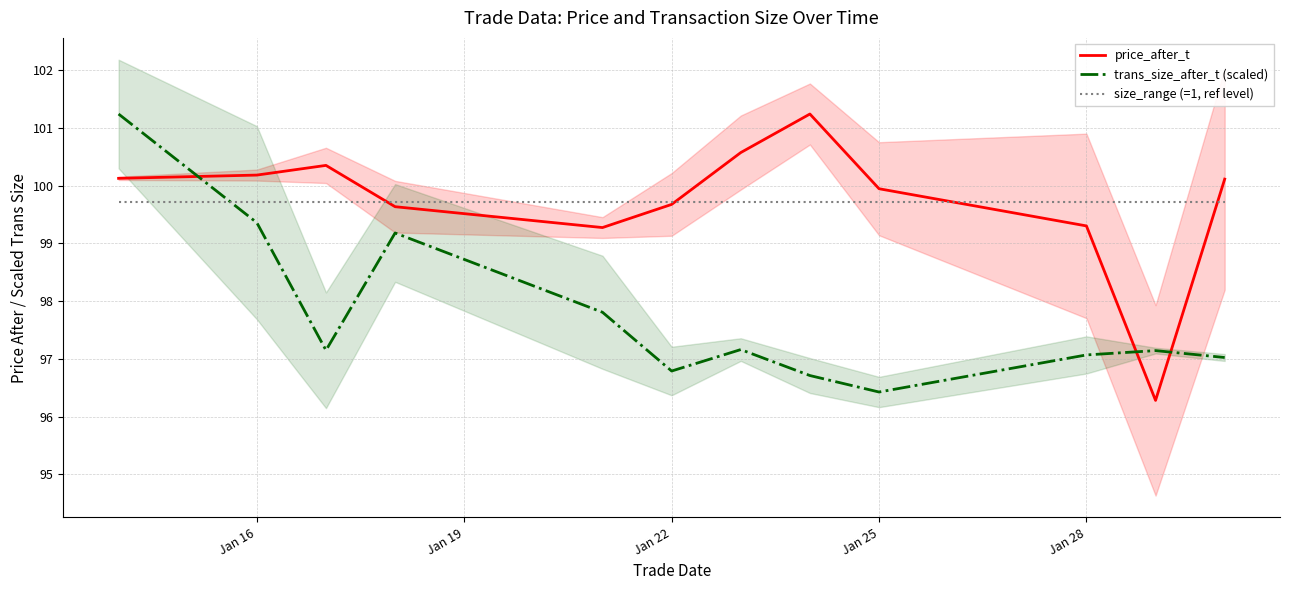

What are all the series names shown in the legend?

price_after_t, trans_size_after_t (scaled), size_range (=1, ref level)